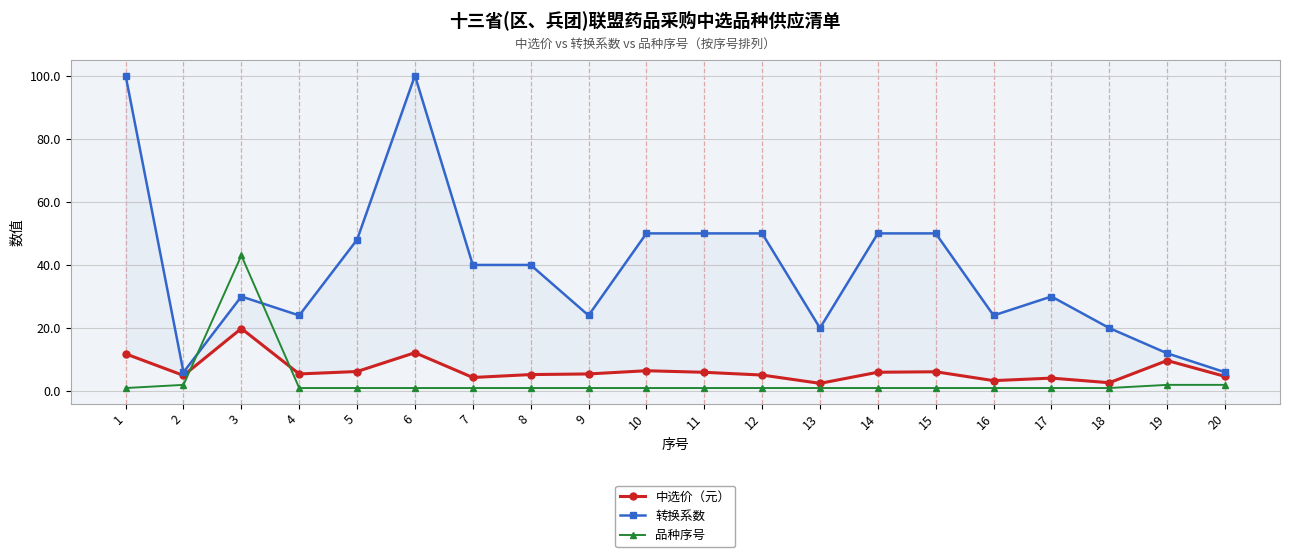

Rank the series at 3 from highest to lowest value.

品种序号, 转换系数, 中选价（元）